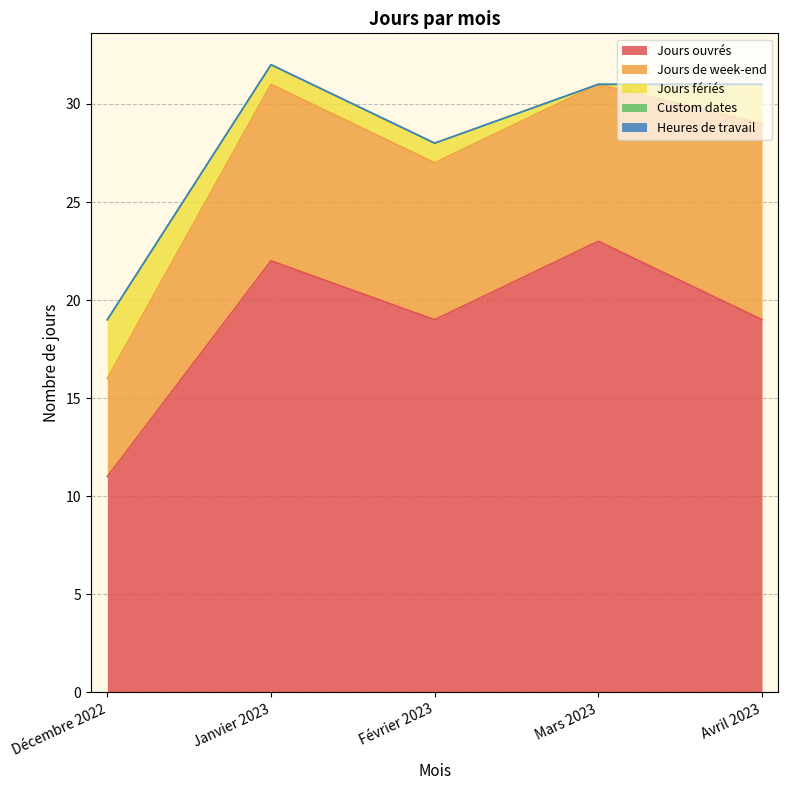

What is the difference between the Jours de week-end values at Mars 2023 and Janvier 2023?

1